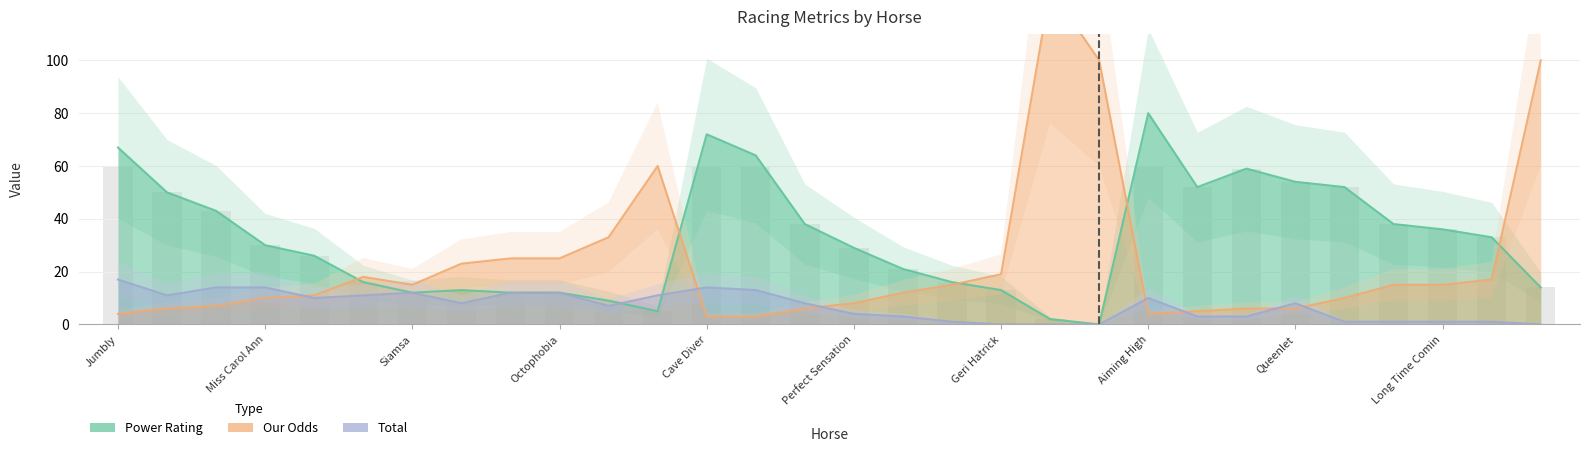

What is the difference between the second highest and second lowest values in the Power Rating series?

70